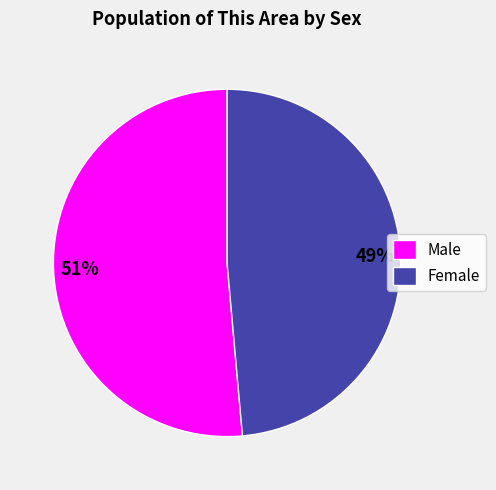

What percentage is the Male slice, to the nearest percent?

51%